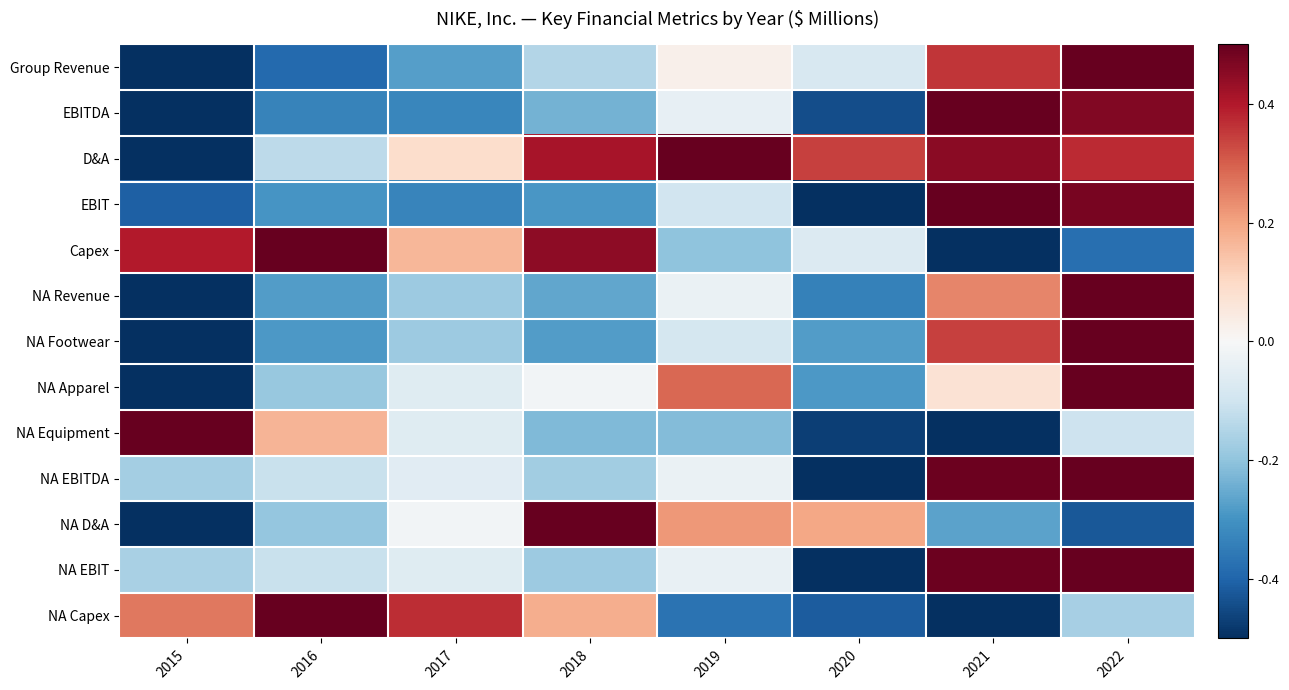

Reading left to right, what are all the values shown in this chart?

Group Revenue: 2015=-0.5	2016=-0.4	2017=-0.3	2018=-0.1	2019=0.0	2020=-0.1	2021=0.4	2022=0.5
EBITDA: 2015=-0.5	2016=-0.3	2017=-0.3	2018=-0.2	2019=-0.0	2020=-0.4	2021=0.5	2022=0.5
D&A: 2015=-0.5	2016=-0.1	2017=0.1	2018=0.4	2019=0.5	2020=0.3	2021=0.5	2022=0.4
EBIT: 2015=-0.4	2016=-0.3	2017=-0.3	2018=-0.3	2019=-0.1	2020=-0.5	2021=0.5	2022=0.5
Capex: 2015=0.4	2016=0.5	2017=0.2	2018=0.4	2019=-0.2	2020=-0.1	2021=-0.5	2022=-0.4
NA Revenue: 2015=-0.5	2016=-0.3	2017=-0.2	2018=-0.3	2019=-0.0	2020=-0.3	2021=0.2	2022=0.5
NA Footwear: 2015=-0.5	2016=-0.3	2017=-0.2	2018=-0.3	2019=-0.1	2020=-0.3	2021=0.3	2022=0.5
NA Apparel: 2015=-0.5	2016=-0.2	2017=-0.1	2018=-0.0	2019=0.3	2020=-0.3	2021=0.1	2022=0.5
NA Equipment: 2015=0.5	2016=0.2	2017=-0.1	2018=-0.2	2019=-0.2	2020=-0.5	2021=-0.5	2022=-0.1
NA EBITDA: 2015=-0.2	2016=-0.1	2017=-0.1	2018=-0.2	2019=-0.0	2020=-0.5	2021=0.5	2022=0.5
NA D&A: 2015=-0.5	2016=-0.2	2017=-0.0	2018=0.5	2019=0.2	2020=0.2	2021=-0.3	2022=-0.4
NA EBIT: 2015=-0.2	2016=-0.1	2017=-0.1	2018=-0.2	2019=-0.0	2020=-0.5	2021=0.5	2022=0.5
NA Capex: 2015=0.3	2016=0.5	2017=0.4	2018=0.2	2019=-0.4	2020=-0.4	2021=-0.5	2022=-0.2